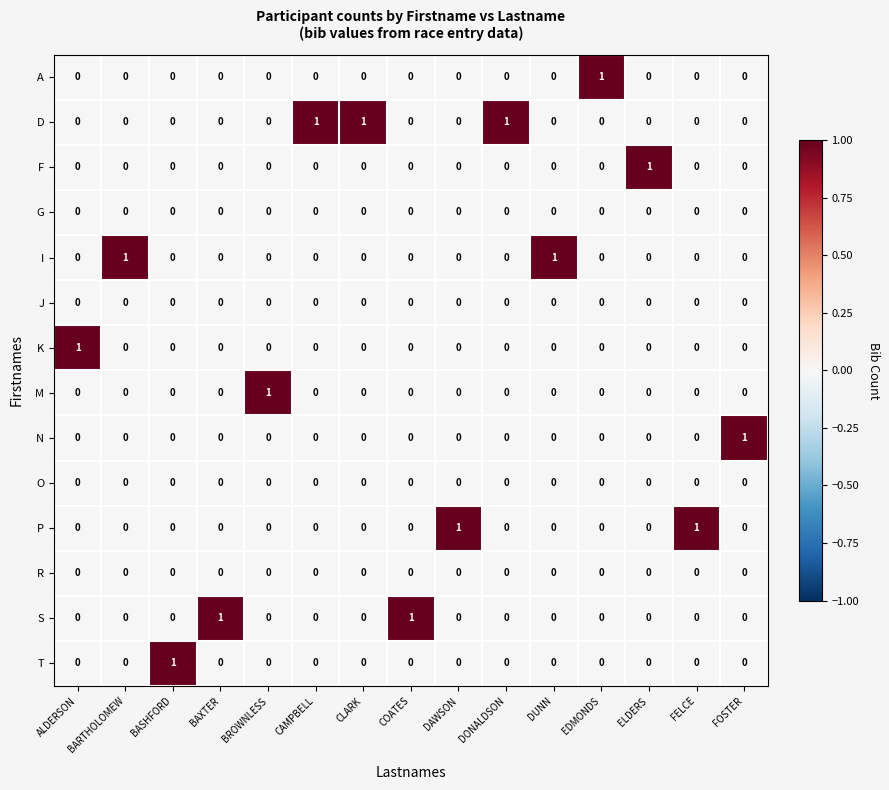

How many distinct data groups are displayed?

14